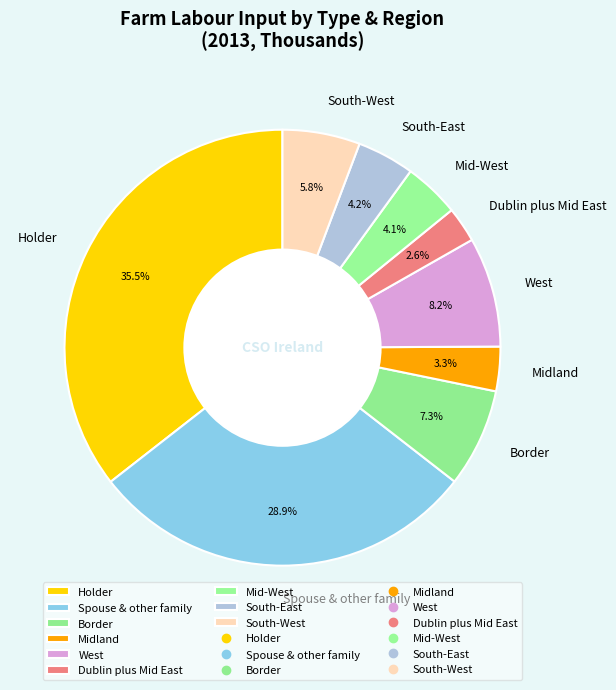

Is there a majority slice in this chart?

No